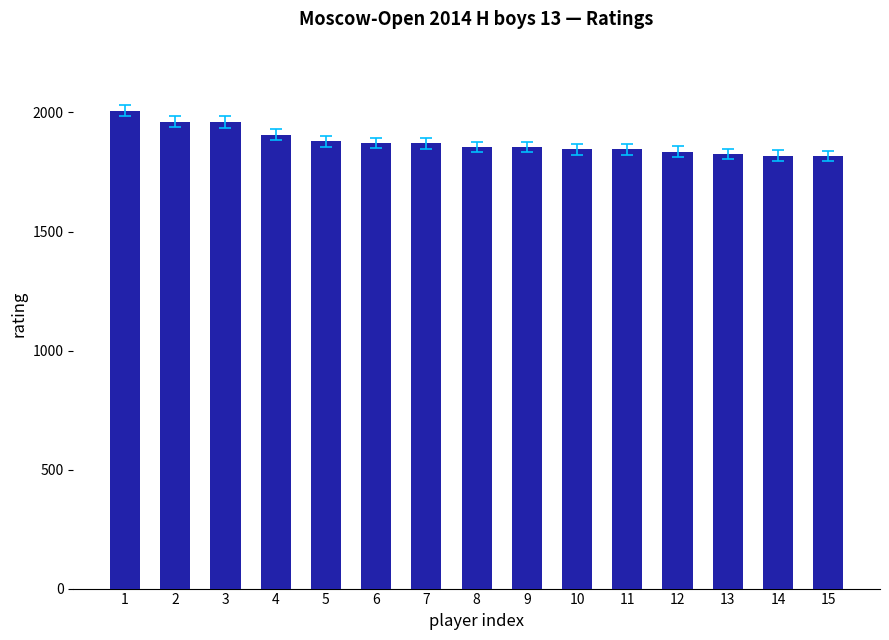

How many data points are less than 1855?

6